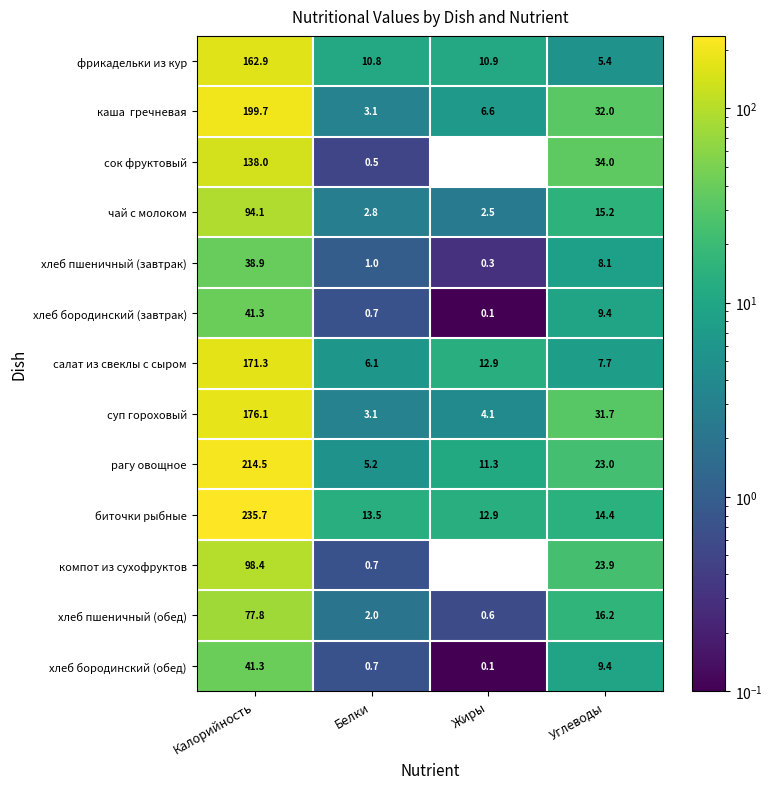

What is the highest value of the хлеб пшеничный (обед) series?

77.8